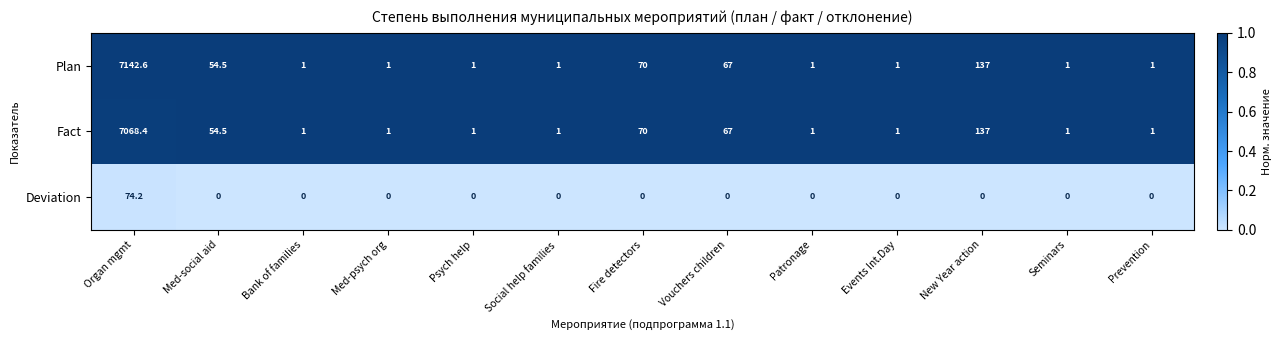

What is the difference between the highest and lowest values at Bank of families?

1.0